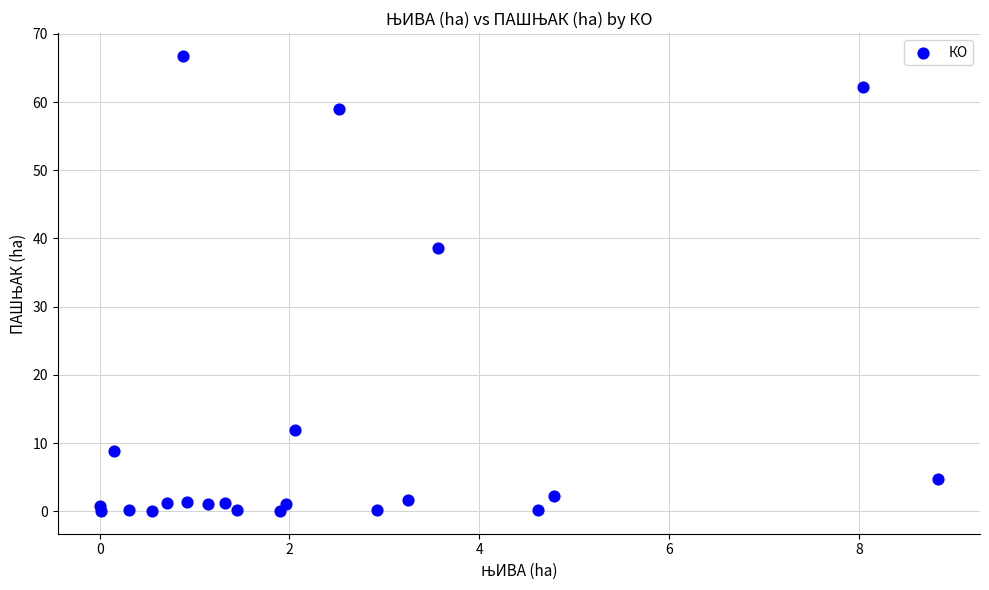

What Y value in the scatter plot is closest to 33?

38.6